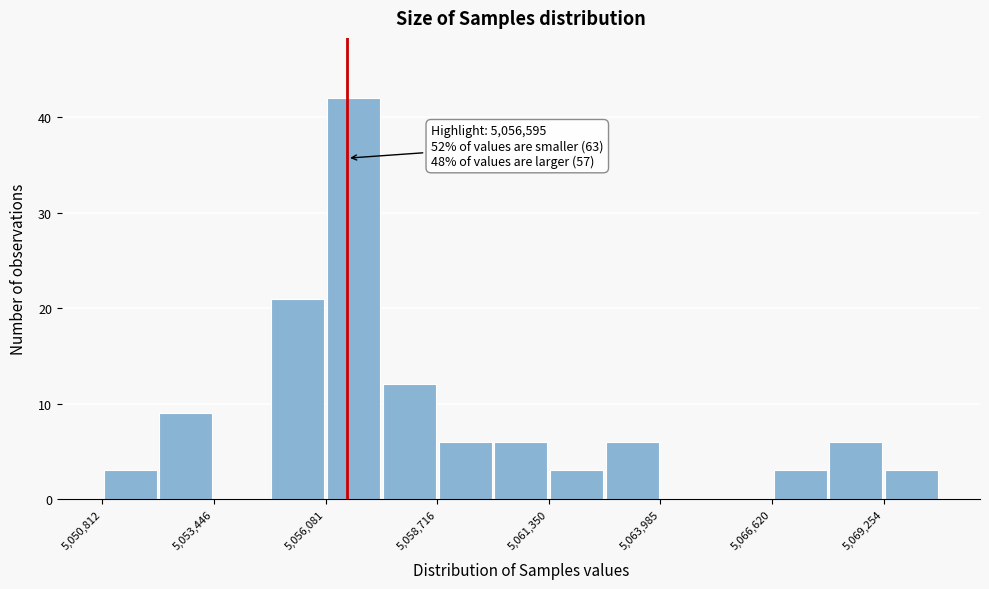

Read against the x-axis, roughly where is the centre of the tallest bar?

5056500